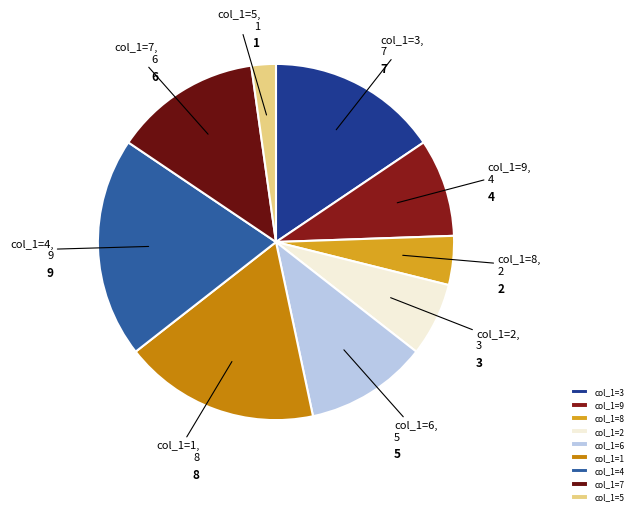

Does col_1=1 account for over 50% of the chart?

No